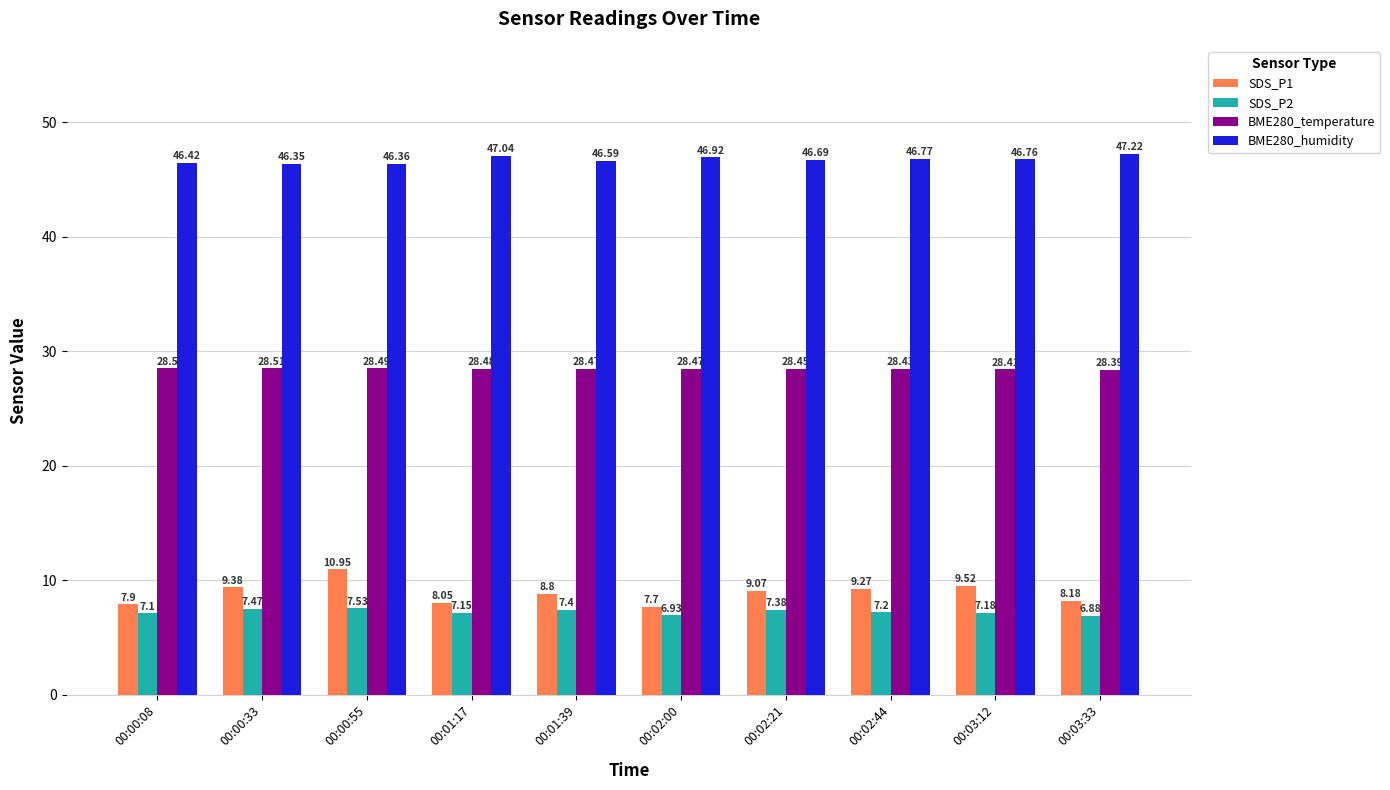

What is the lowest value of the BME280_temperature series?

28.4